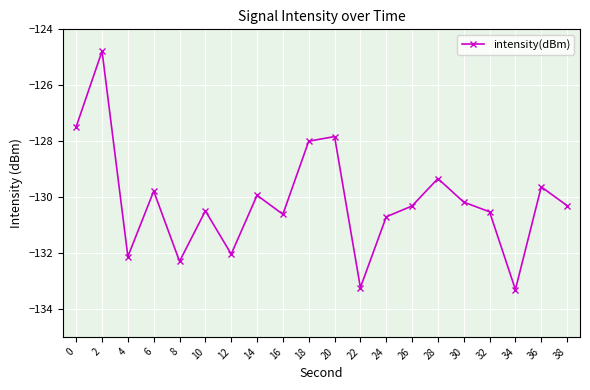

Reading left to right, what are all the values shown in this chart?

-127.5	-124.8	-132.1	-129.8	-132.3	-130.5	-132.0	-129.9	-130.6	-128.0	-127.8	-133.2	-130.7	-130.3	-129.3	-130.2	-130.5	-133.3	-129.6	-130.3